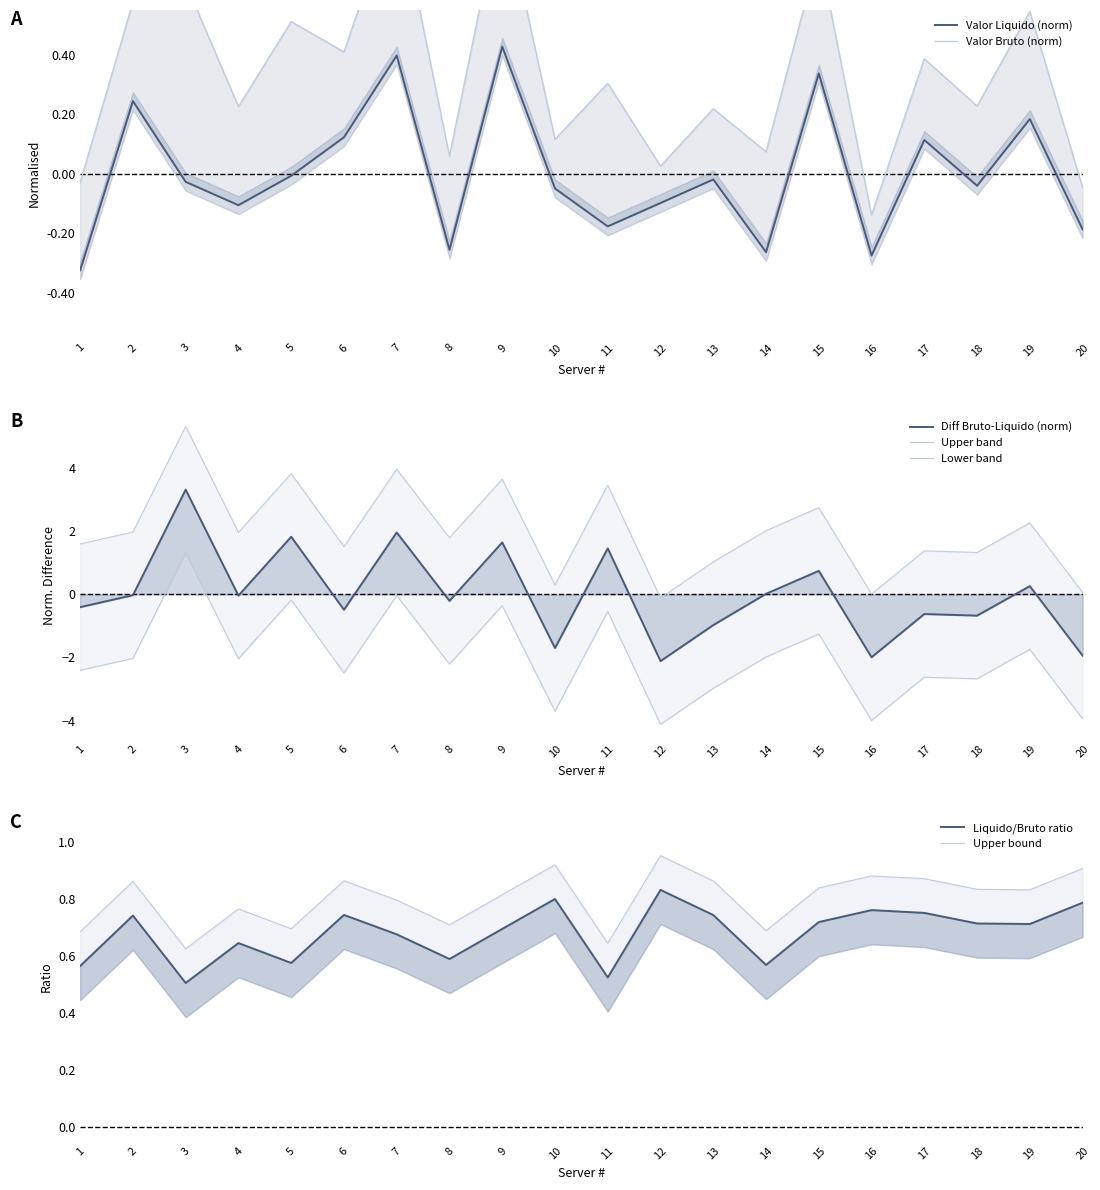

Which series has the largest range (max minus min)?

Valor Bruto